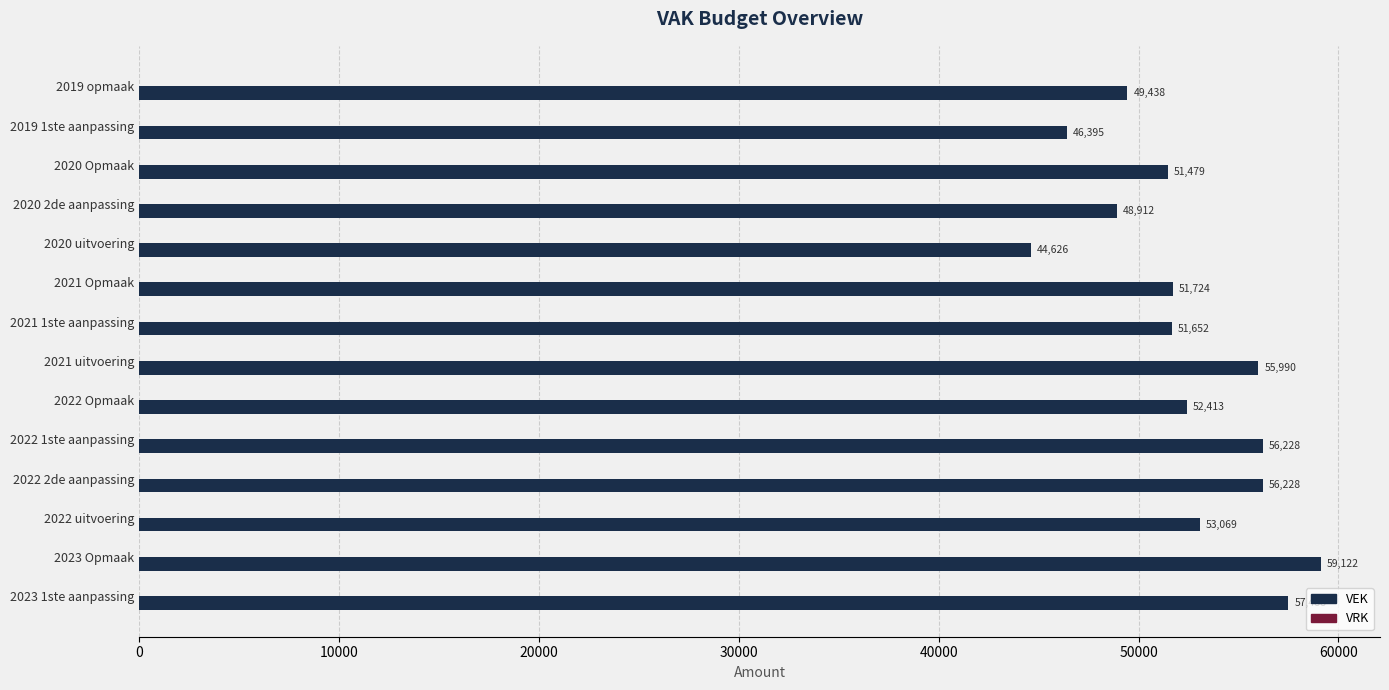

Which has a higher value, 2019 opmaak or 2023 1ste aanpassing?

2023 1ste aanpassing